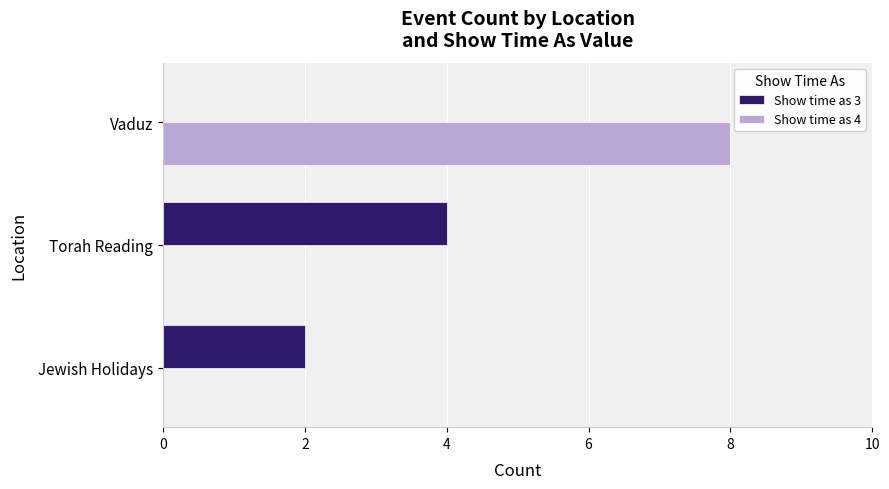

Is it true that Show time as 4 equals 0 at Jewish Holidays?

True